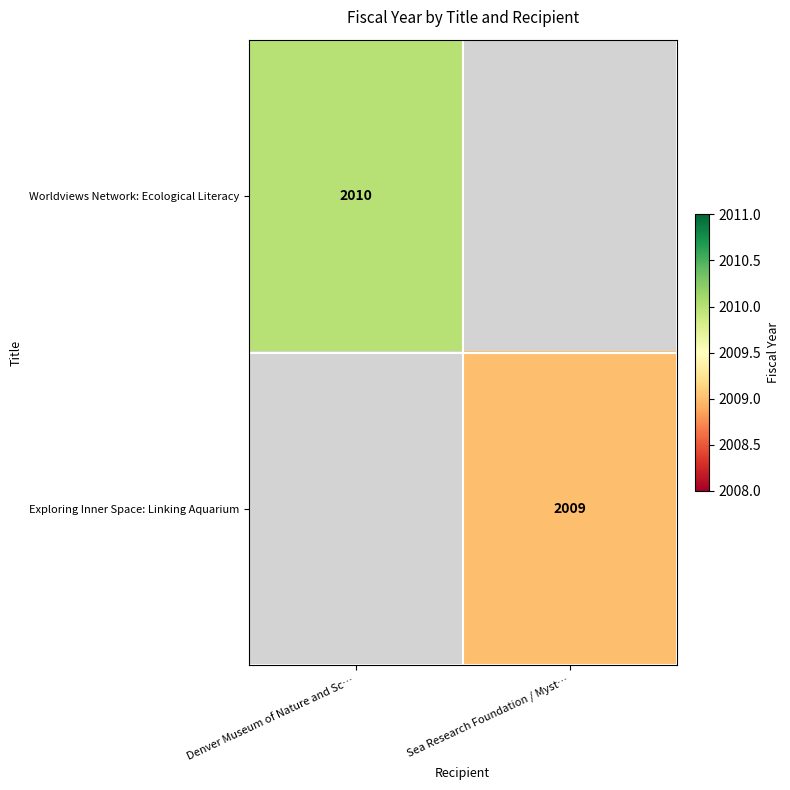

The value of Exploring Inner Space: Linking Aquarium at Sea Research Foundation / Myst… is 2840. True or false?

False